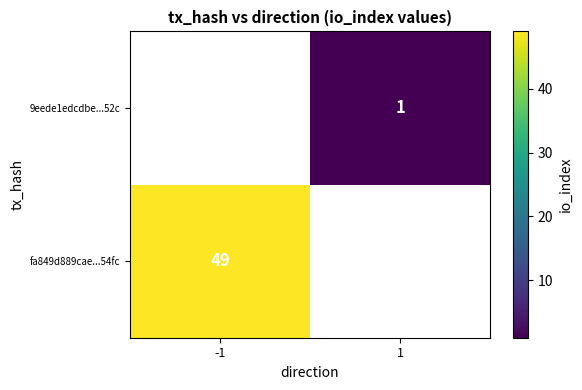

True or false: fa849d889cae...54fc has a value of 20.6 at -1.

False